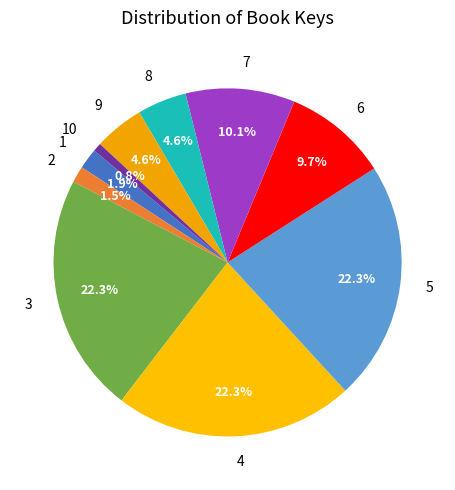

Count the number of slices in the pie.

10